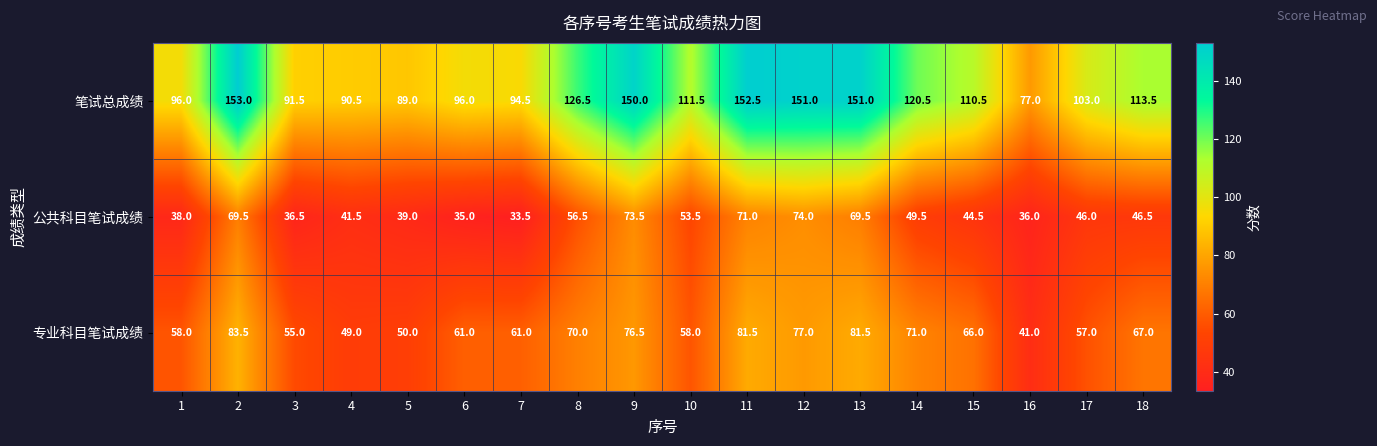

List the series in order of their peak value, lowest first.

公共科目笔试成绩, 专业科目笔试成绩, 笔试总成绩